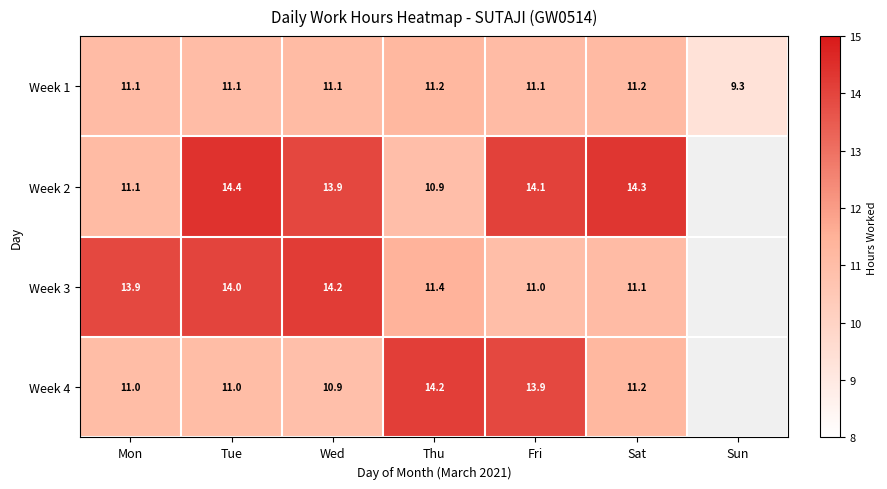

True or false: Week 1 has a value of 4.0 at Tue.

False